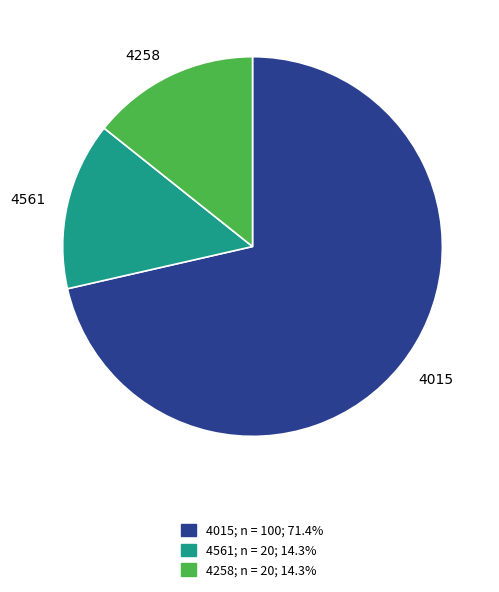

Which slice is the largest?

4015